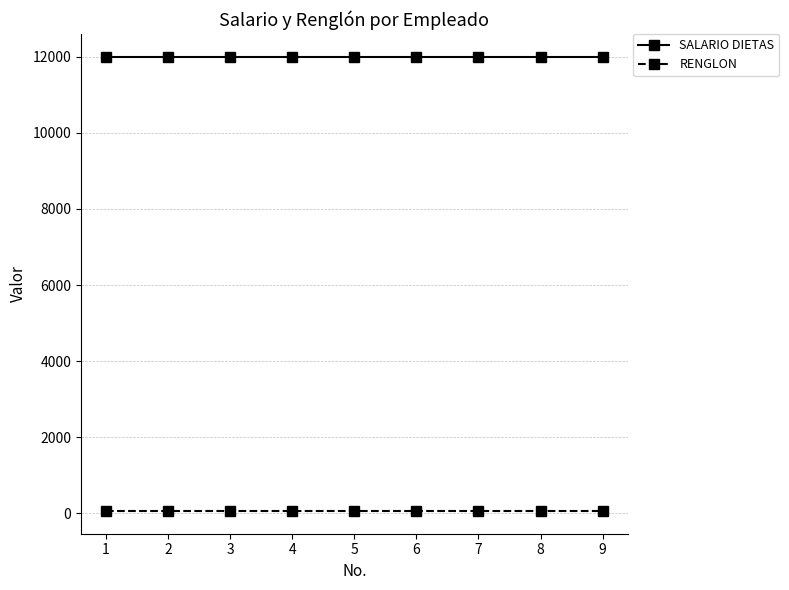

Reading left to right, what are all the values shown in this chart?

SALARIO DIETAS: 12000	12000	12000	12000	12000	12000	12000	12000	12000
RENGLON: 62	62	62	62	62	62	62	62	62